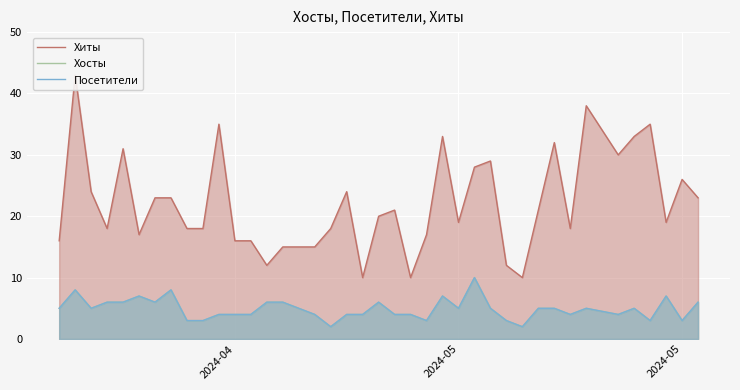

What is the minimum value for Хосты?

2